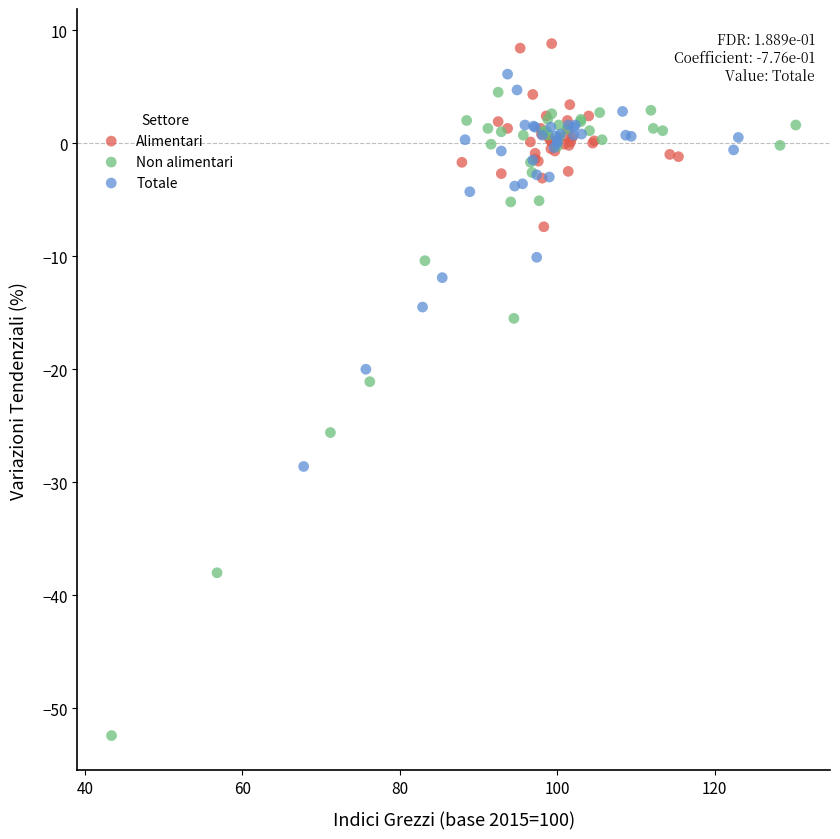

Which series has the largest Y range (max minus min)?

Non alimentari